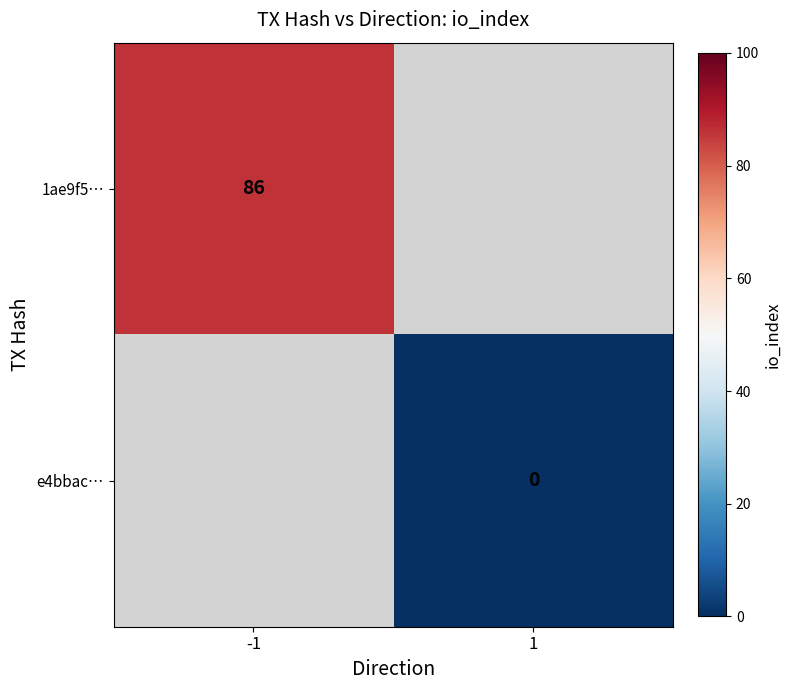

The value of 1ae9f5… at -1 is 151. True or false?

False